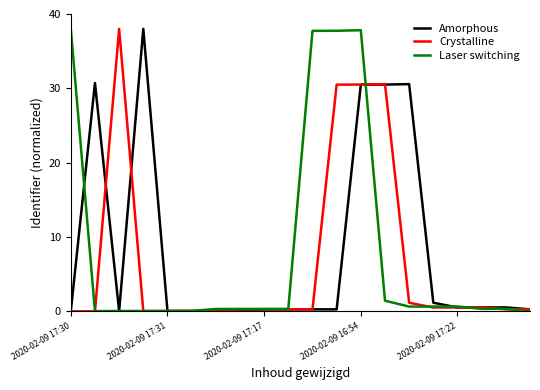

What is the maximum value for Amorphous?

38.0